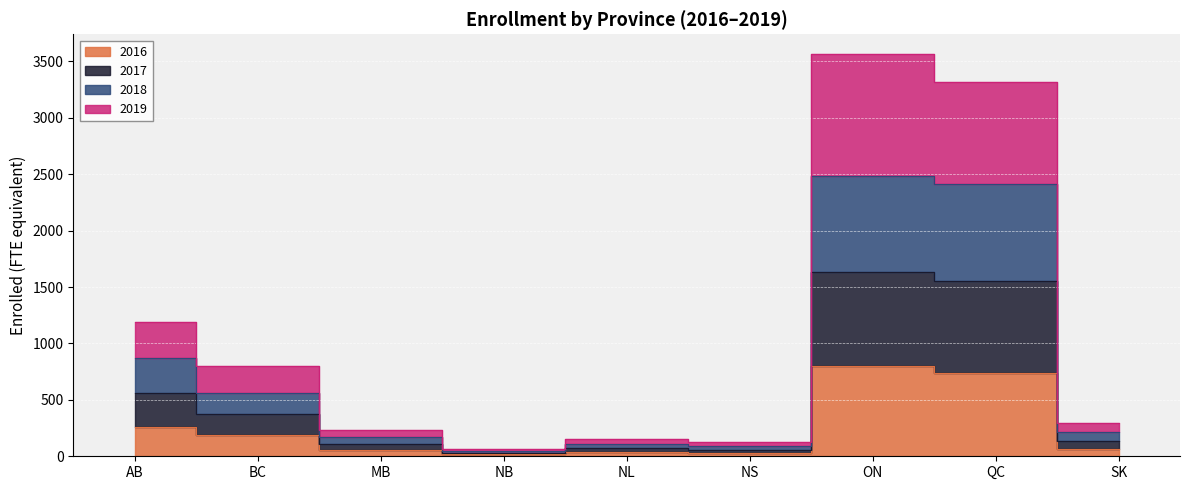

List the labels in order of 2018 value, largest first.

ON, QC, AB, BC, SK, MB, NL, NS, NB